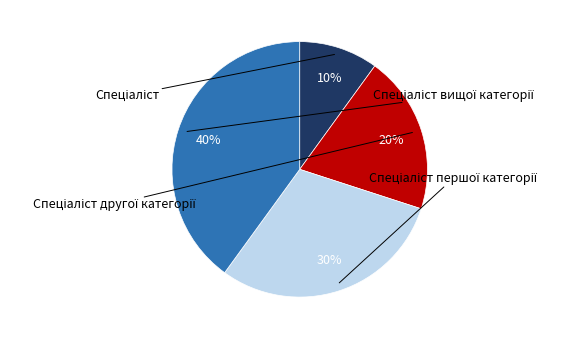

To the nearest percent, what is the difference between the largest and smallest slice percentages?

30%